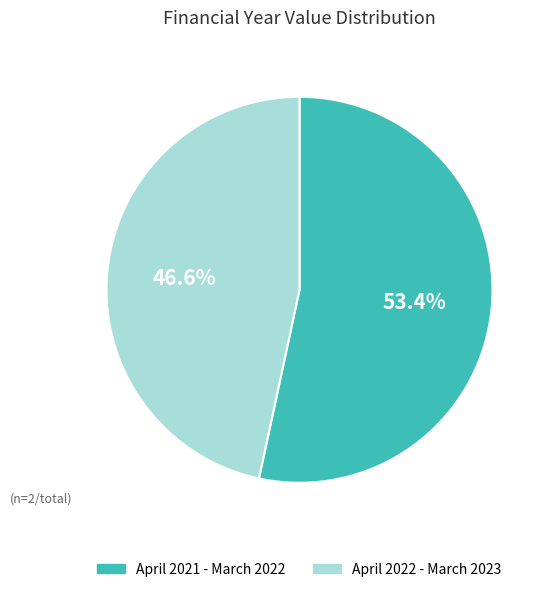

To the nearest percent, what is the average slice percentage?

50%